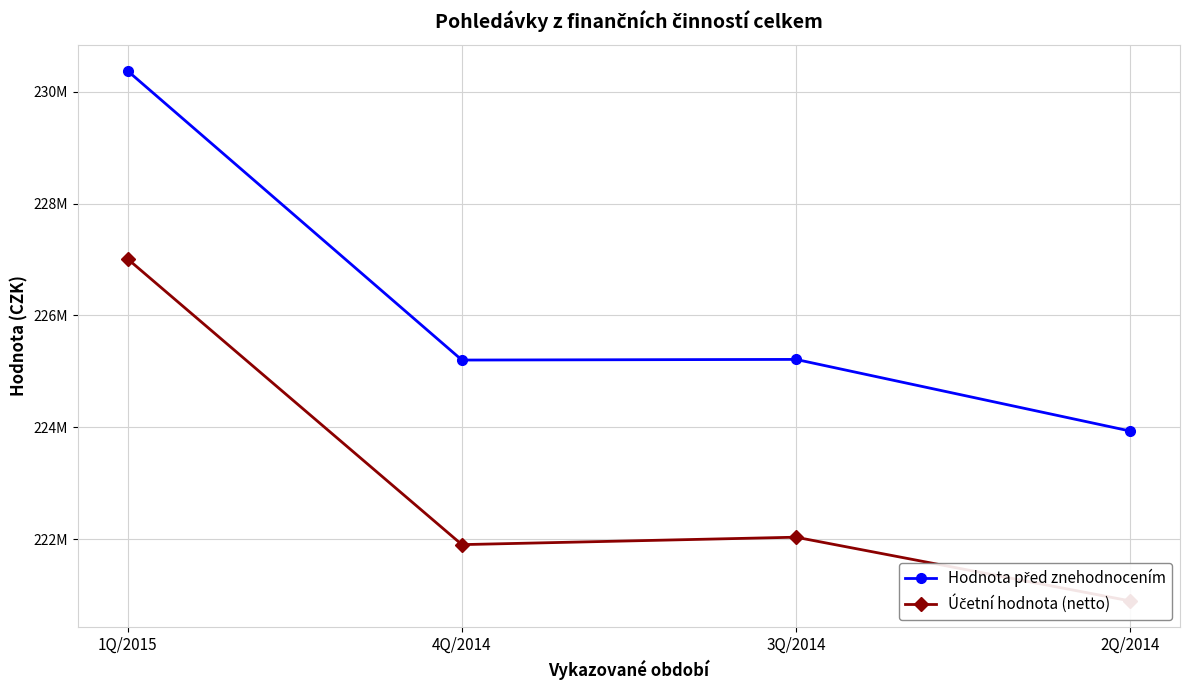

How many lines are shown in the chart?

2